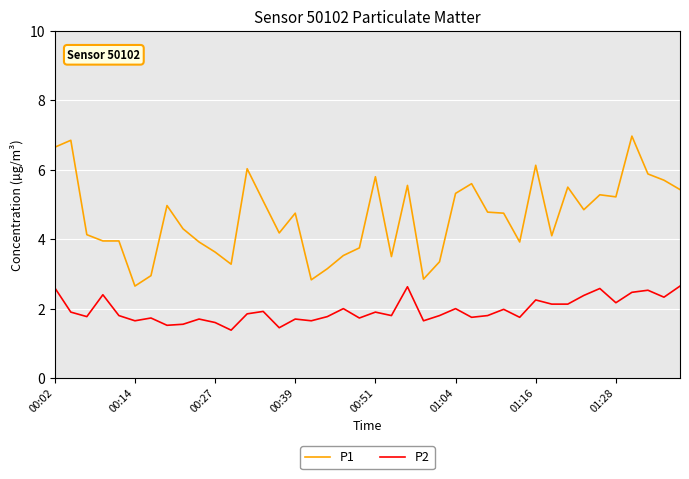

What is the highest value of the P1 series?

7.0